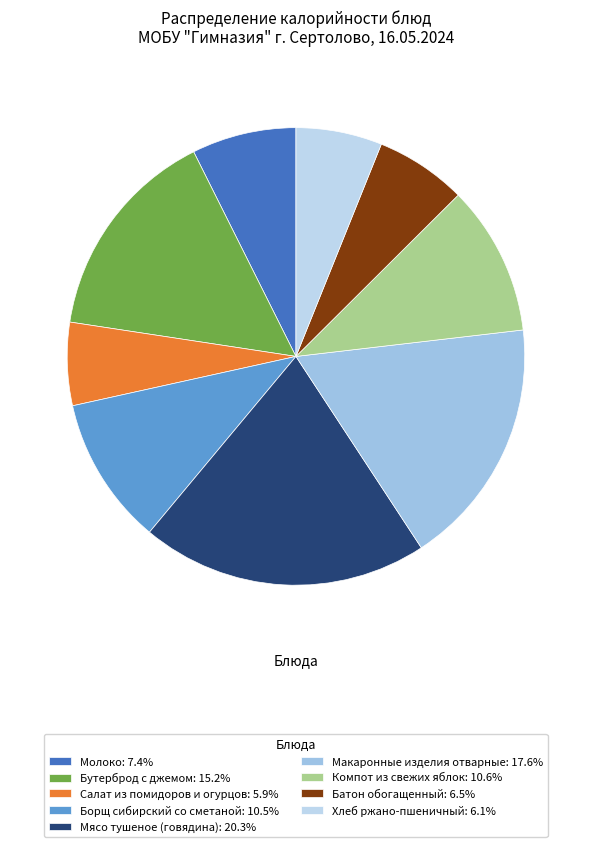

What percentage is NOT represented by Мясо тушеное (говядина)?

79.7%